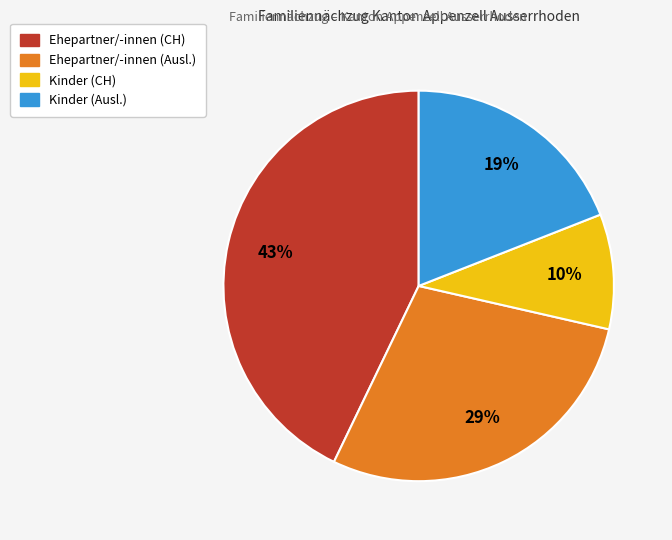

Is there any slice that represents more than half of the pie?

No